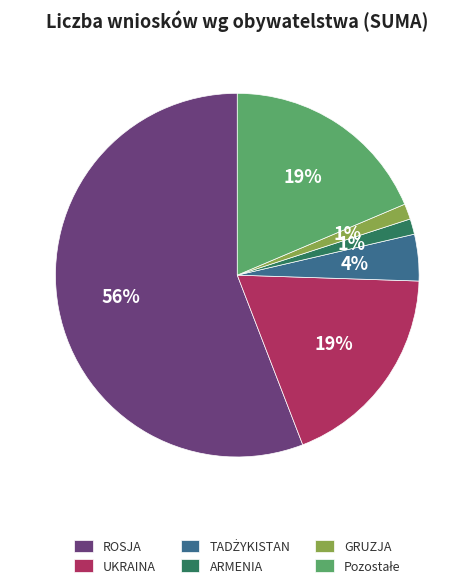

Combined, do GRUZJA and ROSJA account for over 50%?

Yes